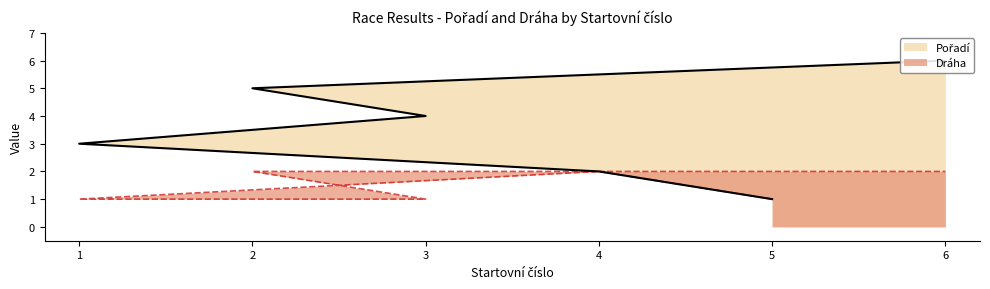

At which label does Pořadí first exceed 4?

2